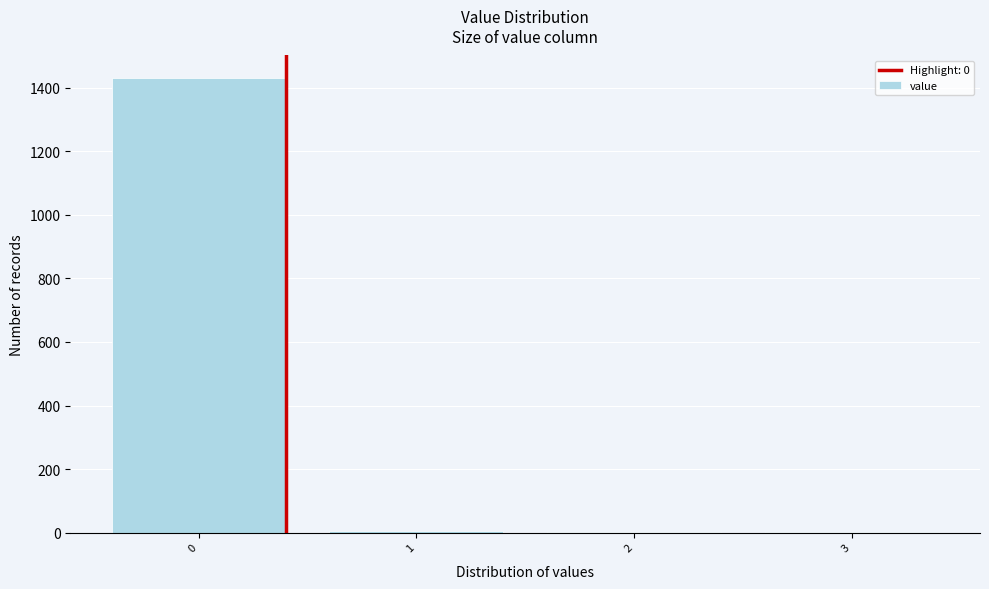

What is the maximum value shown in the chart?

1430